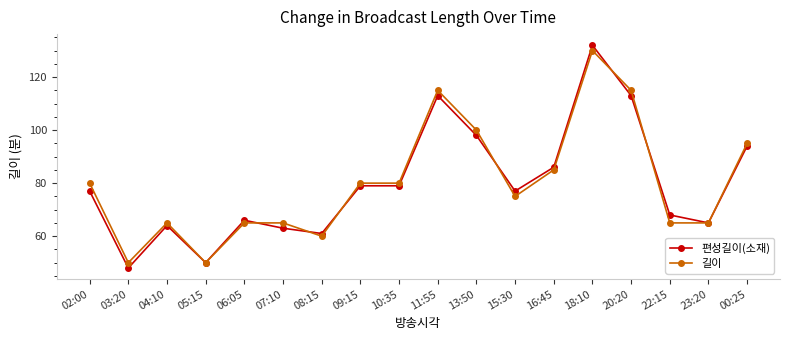

Read the 편성길이(소재) value at 02:00.

77